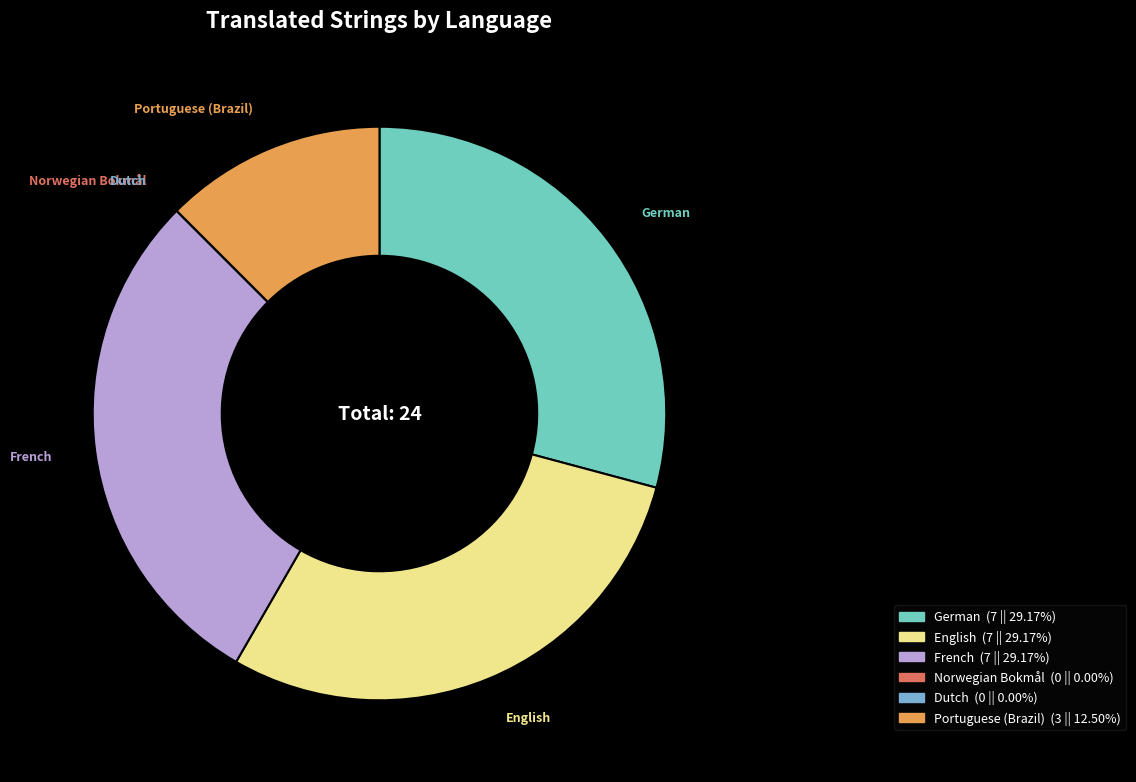

Approximately how many times larger is the value at French compared to English?

1.0